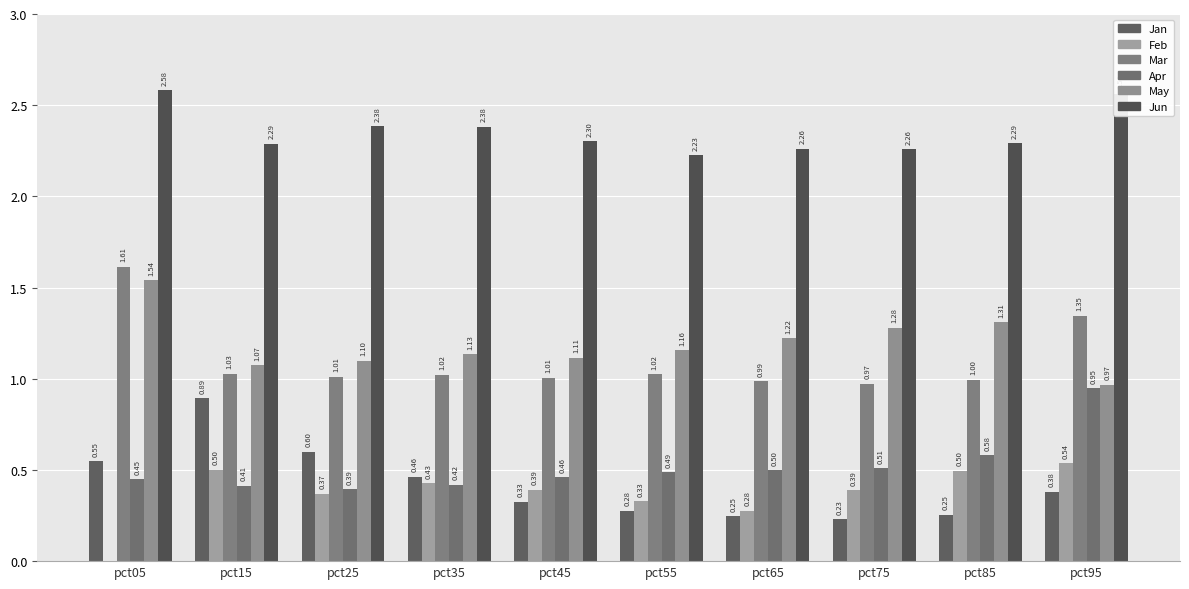

Reading left to right, transcribe all the data shown in this chart.

Jan: 0.5	0.9	0.6	0.5	0.3	0.3	0.2	0.2	0.3	0.4
Feb: -0.3	0.5	0.4	0.4	0.4	0.3	0.3	0.4	0.5	0.5
Mar: 1.6	1.0	1.0	1.0	1.0	1.0	1.0	1.0	1.0	1.3
Apr: 0.4	0.4	0.4	0.4	0.5	0.5	0.5	0.5	0.6	0.9
May: 1.5	1.1	1.1	1.1	1.1	1.2	1.2	1.3	1.3	1.0
Jun: 2.6	2.3	2.4	2.4	2.3	2.2	2.3	2.3	2.3	2.6